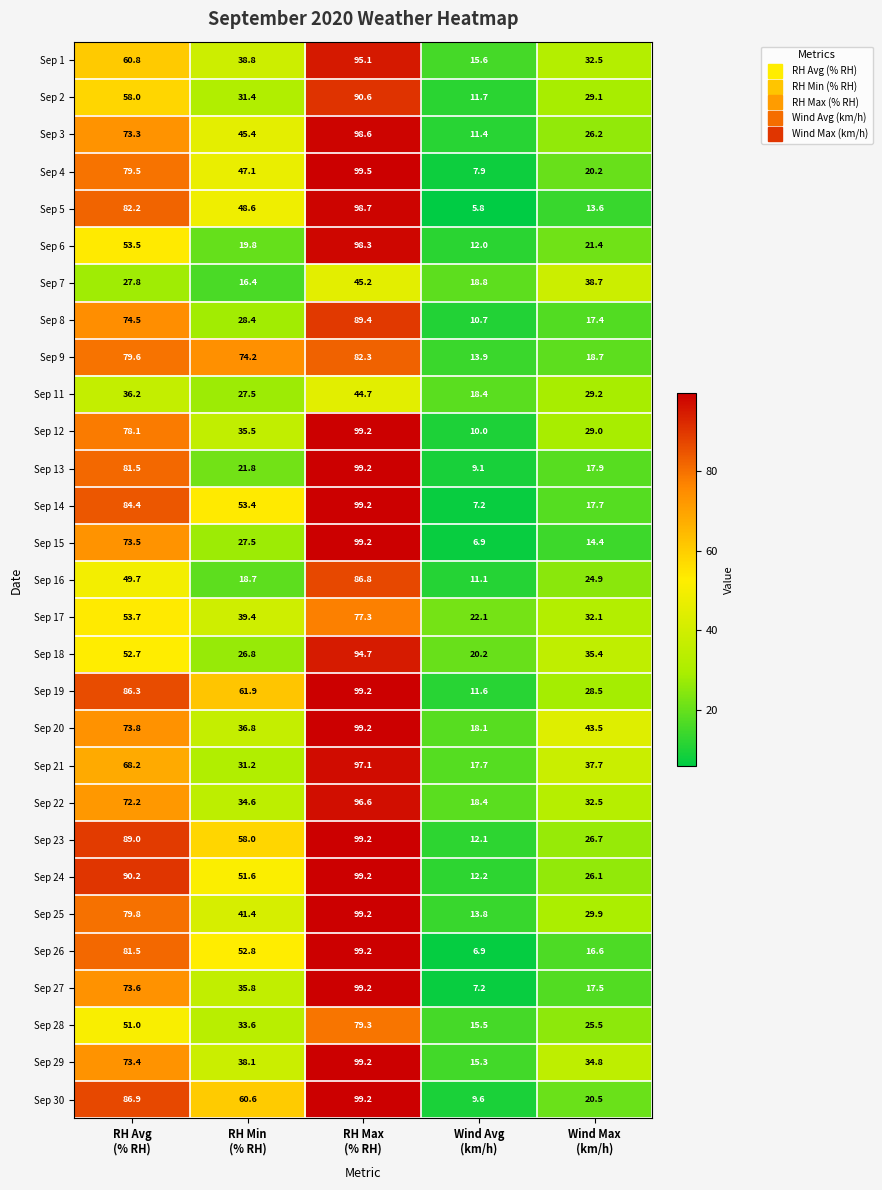

What is the sum of all Sep 11 values?

156.0